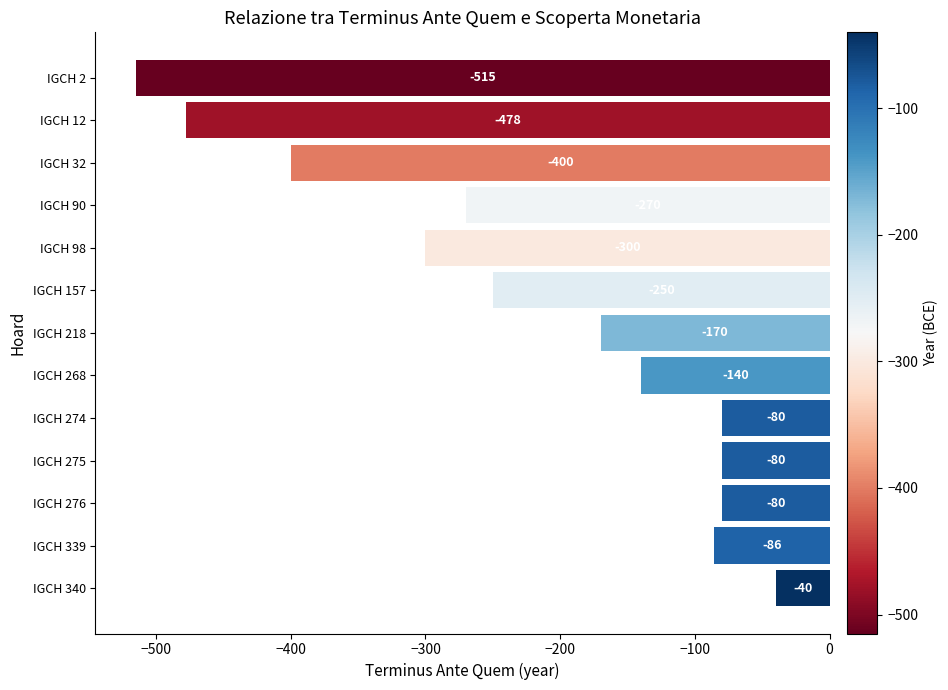

The chart shows a value of -52 at IGCH 268. True or false?

False